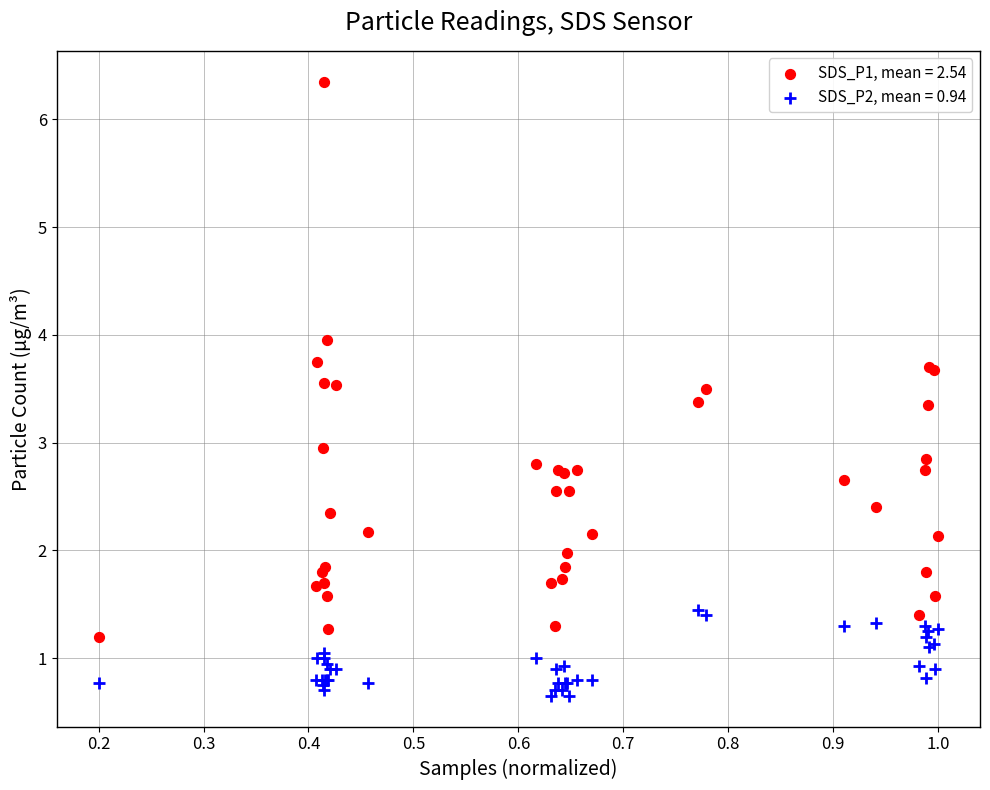

What is the X range (max minus min) for the scatter plot?

0.8